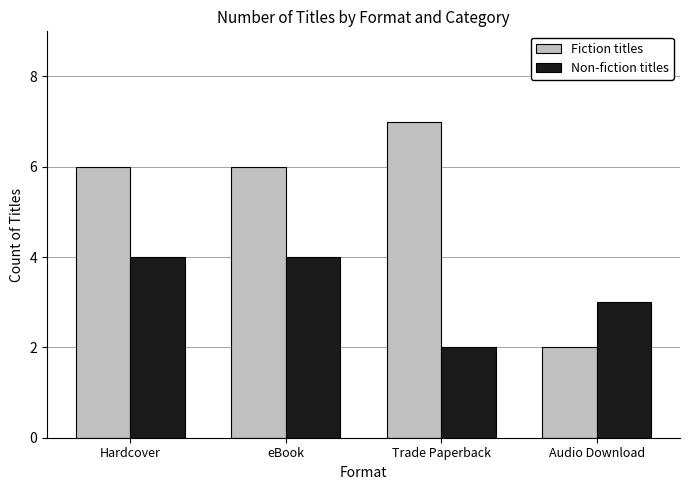

Is it true that Fiction titles equals 7 at Trade Paperback?

True